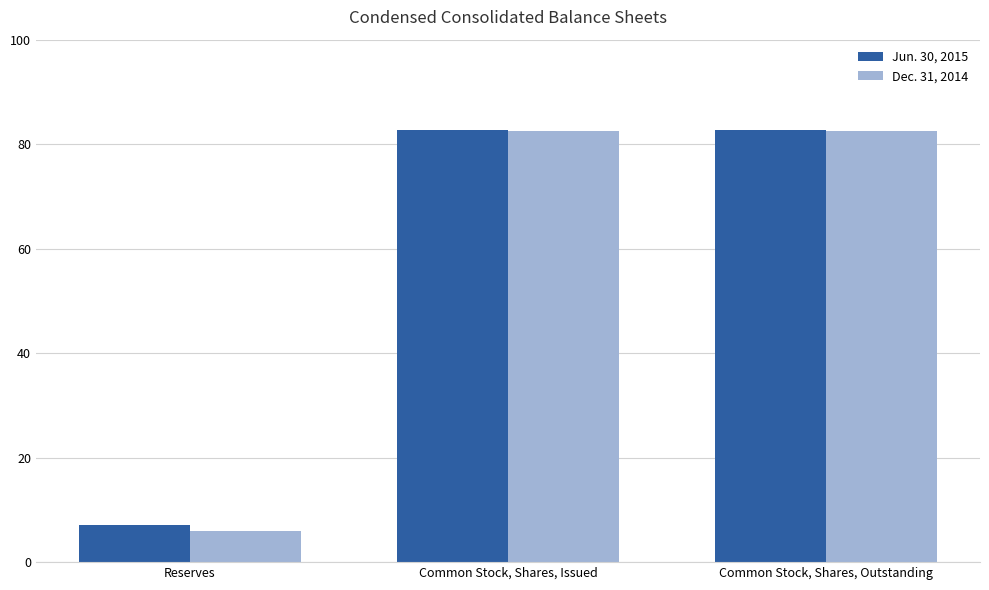

What is the total value across all series at Common Stock, Shares, Outstanding?

165.3